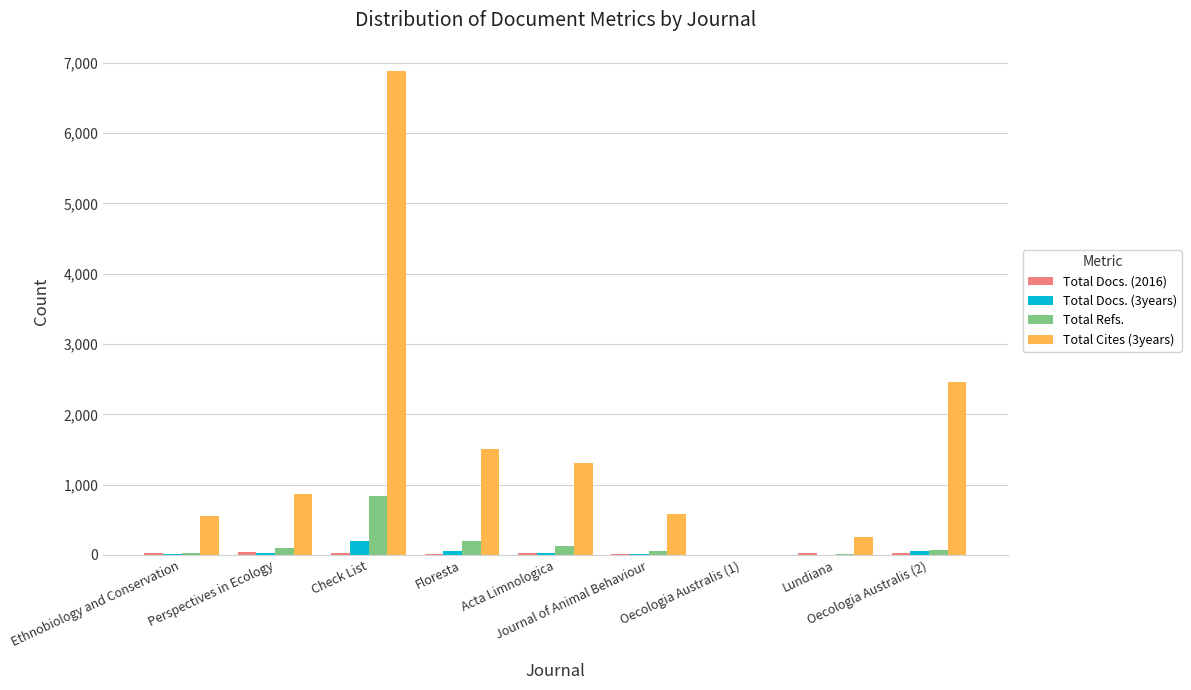

Does the chart contain stacked bars?

No